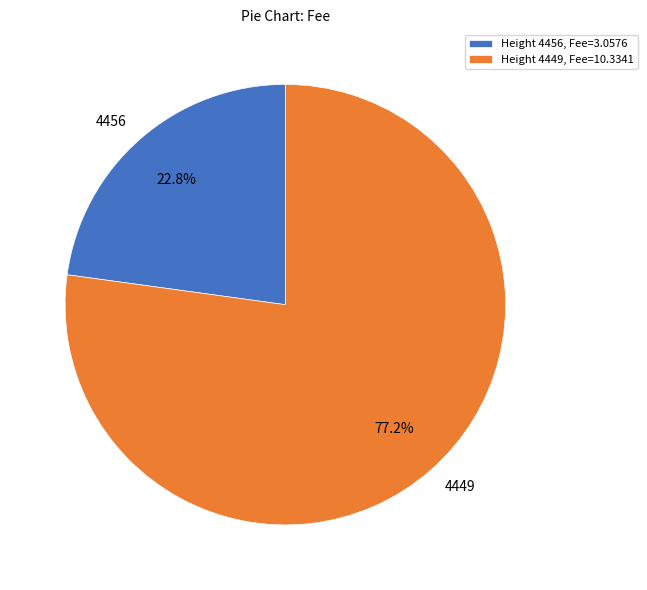

Rank the categories by value from lowest to highest.

4456, 4449